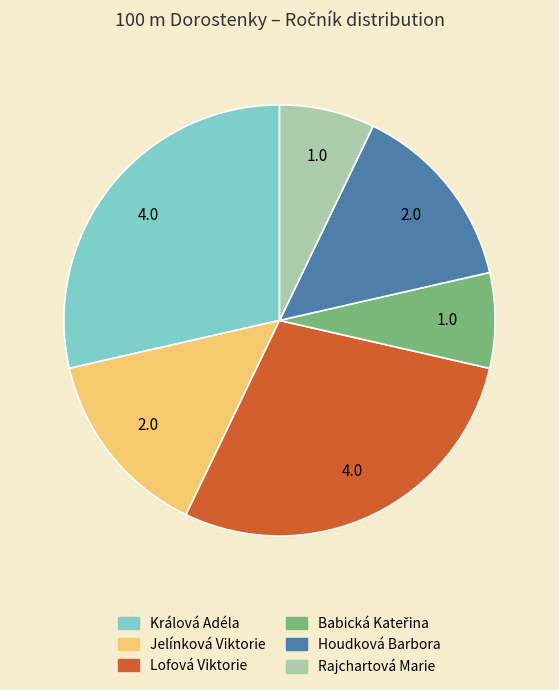

Approximately how many times larger is the value at Houdková Barbora compared to Lofová Viktorie?

0.5